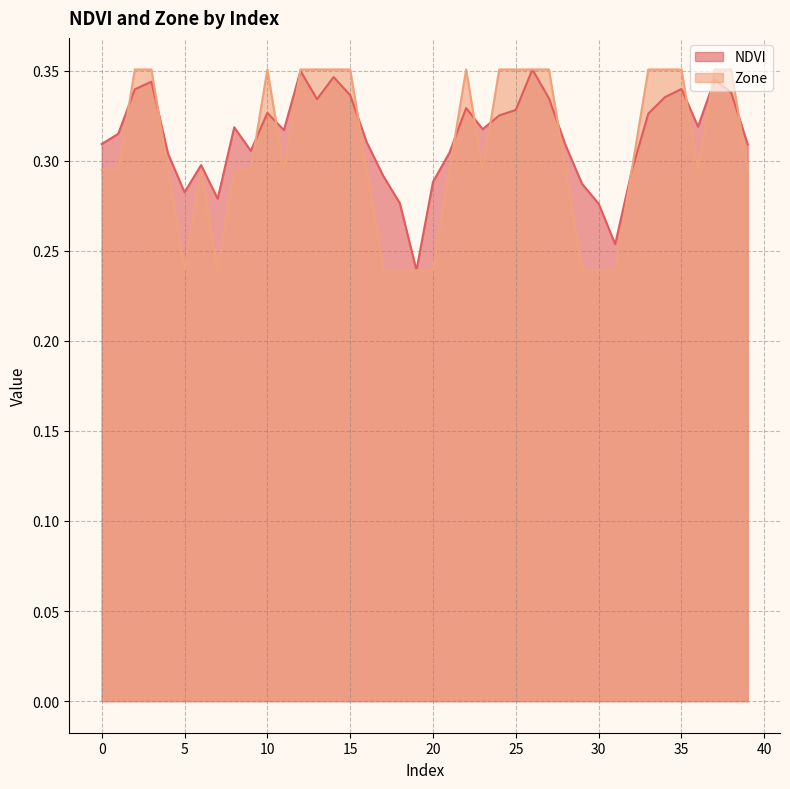

What is the difference between the maximum and minimum values in the NDVI series?

0.1